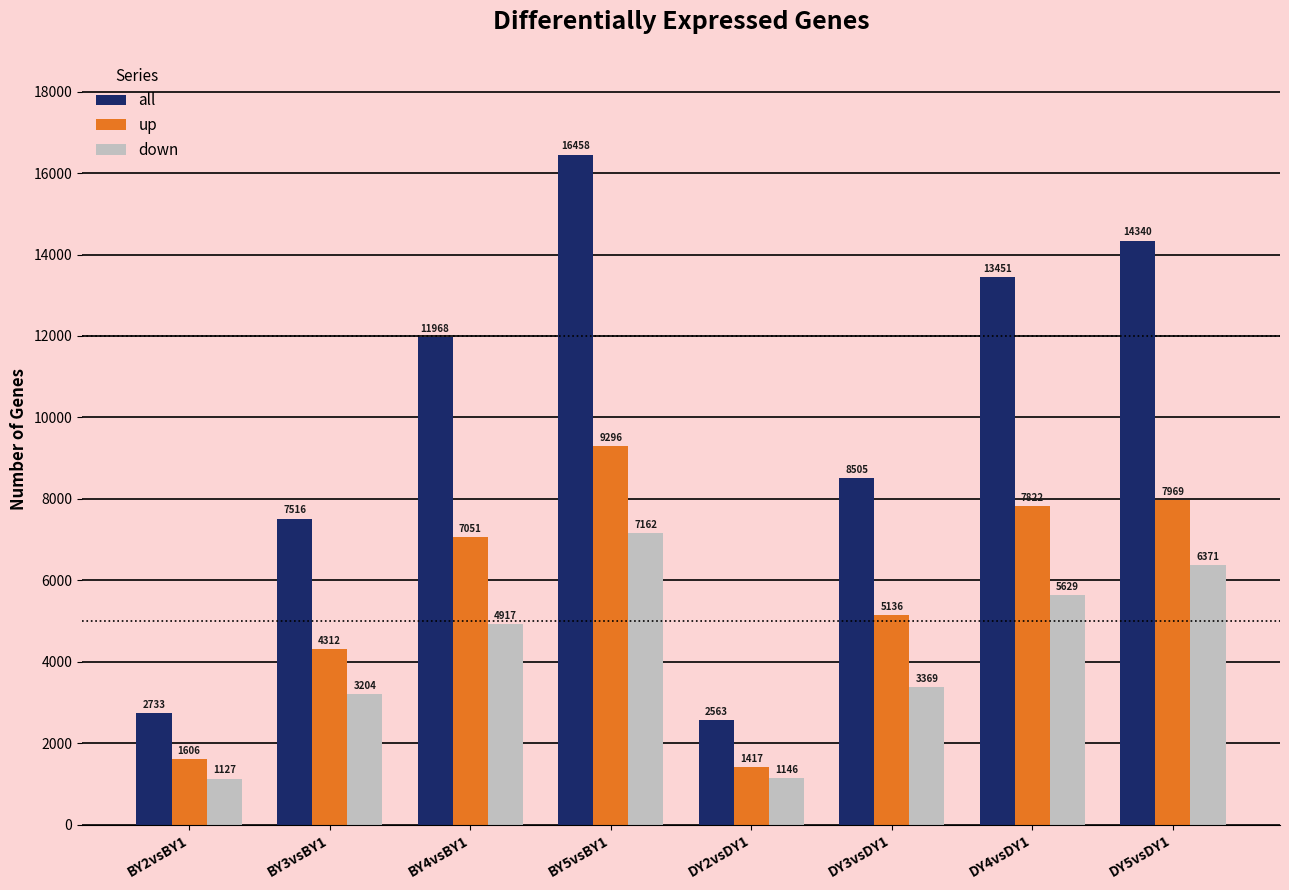

At which category is the sum across all series the highest?

BY5vsBY1